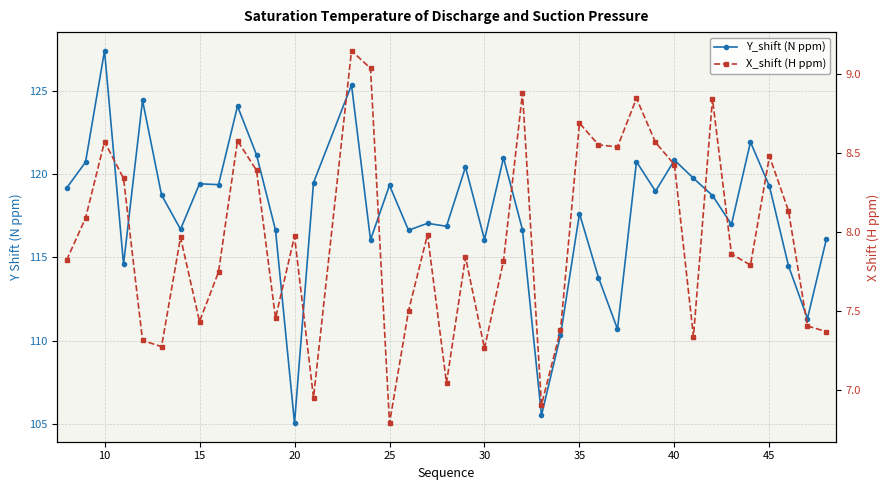

Count the number of categories in the chart.

40